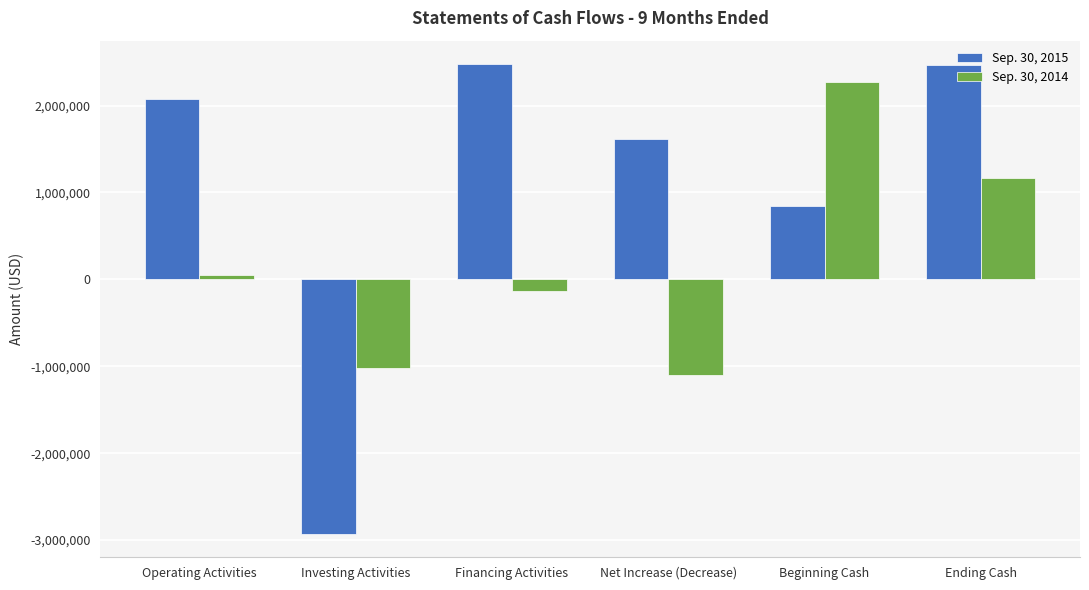

List the labels in order of Sep. 30, 2014 value, smallest first.

Net Increase (Decrease), Investing Activities, Financing Activities, Operating Activities, Ending Cash, Beginning Cash